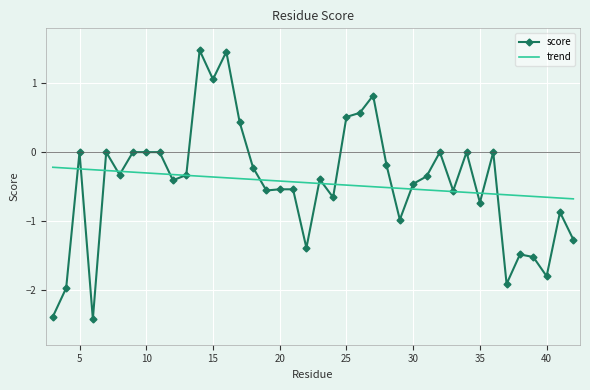

Which series has the largest range (max minus min)?

score